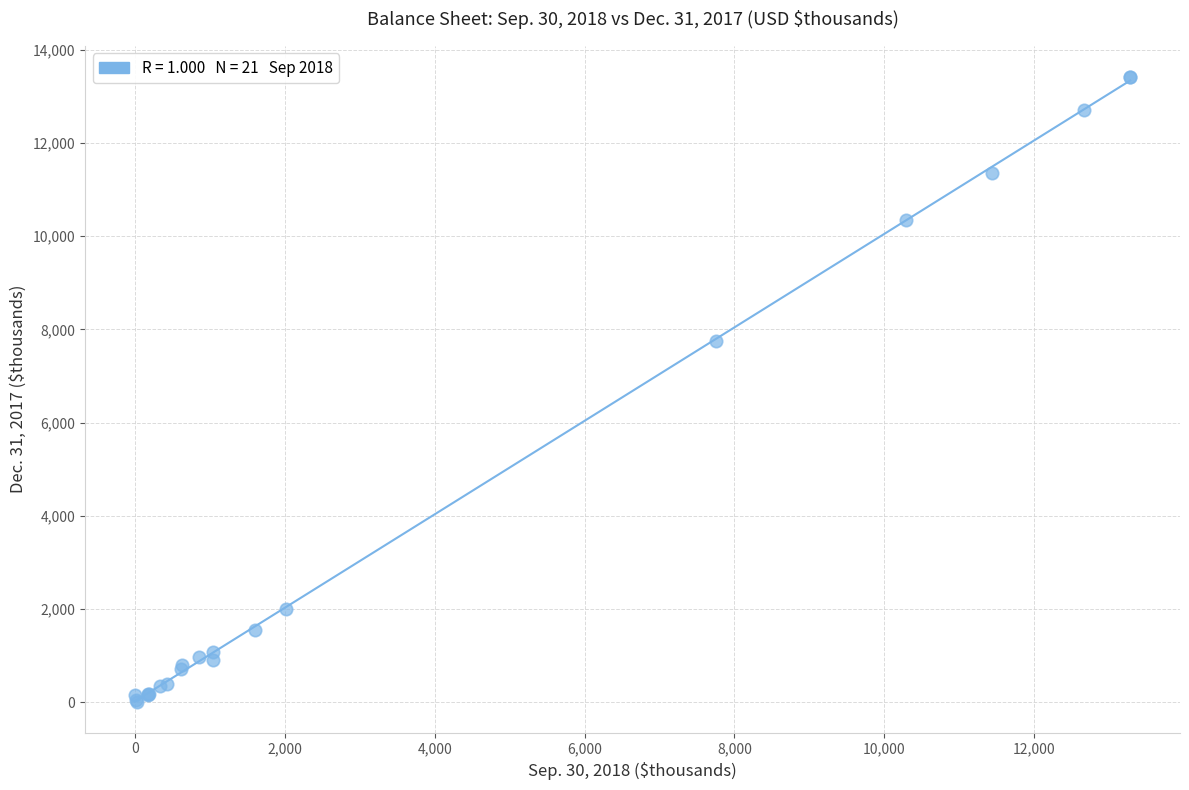

What Y value in the scatter plot is closest to 6713?

7756